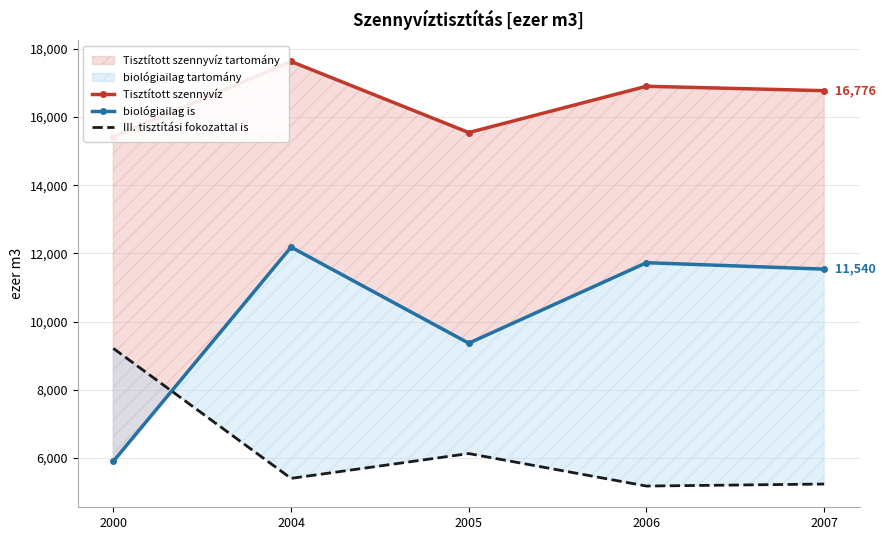

True or false: biológiailag is has a value of 5298 at 2005.

False